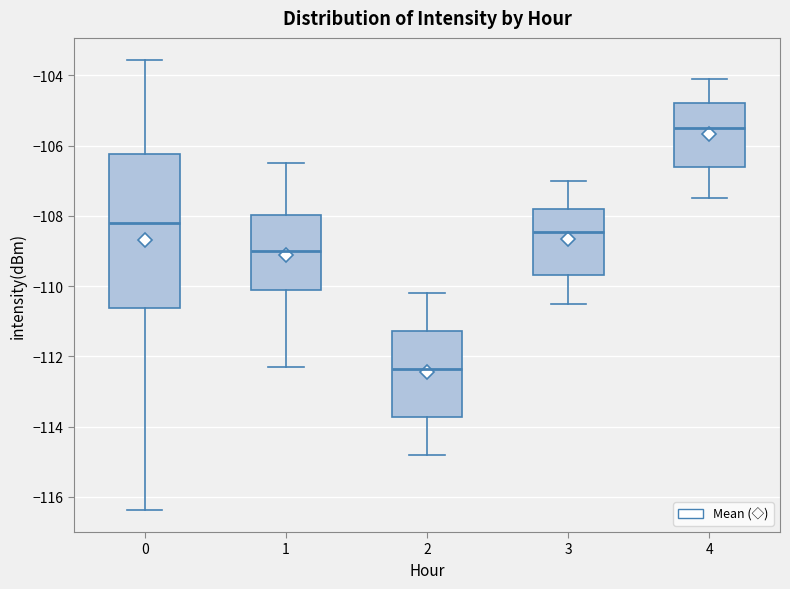

Which box's median line is the lowest?

2